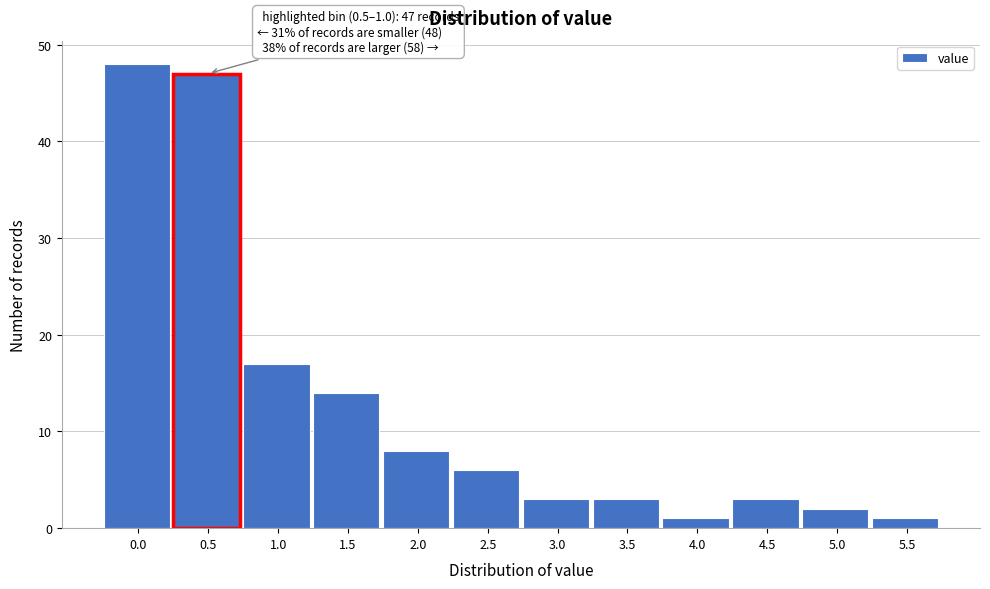

Reading left to right, what are all the values shown in this chart?

0.0=48	0.5=47	1.0=17	1.5=14	2.0=8	2.5=6	3.0=3	3.5=3	4.0=1	4.5=3	5.0=2	5.5=1